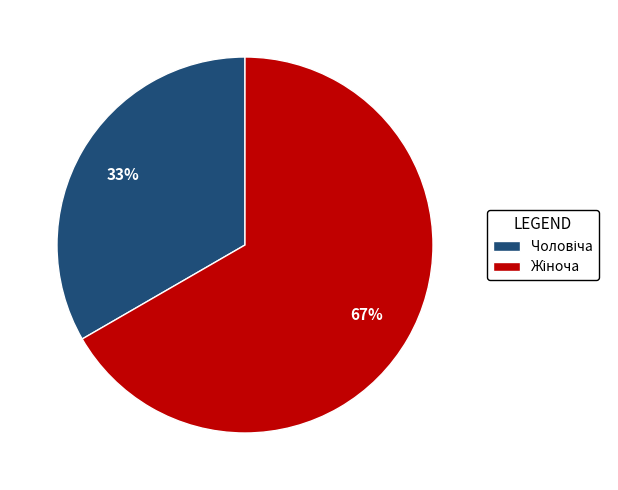

Is there a majority slice in this chart?

Yes